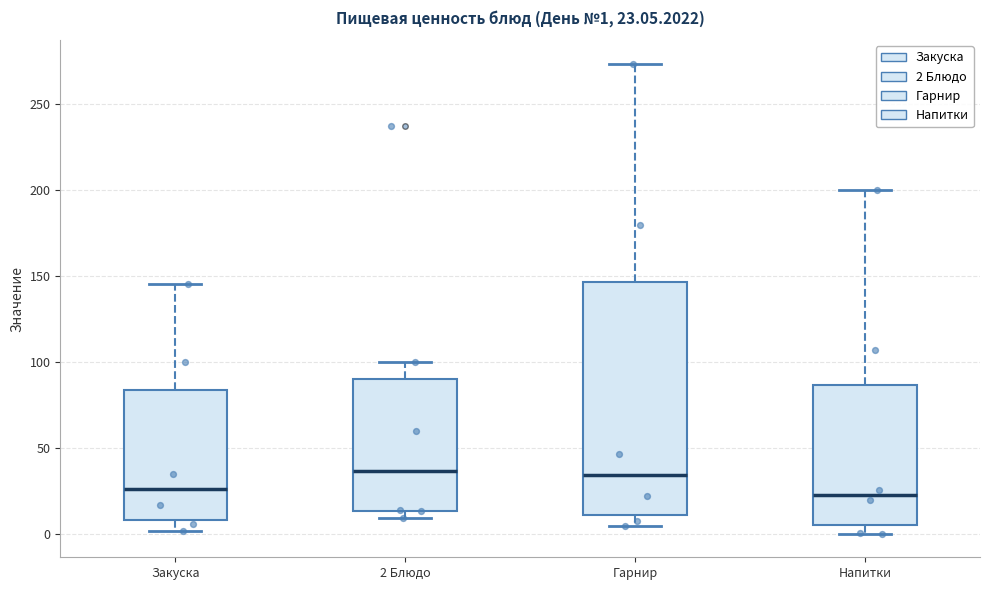

Which box is the tallest, from its lower edge to its upper edge?

Гарнир